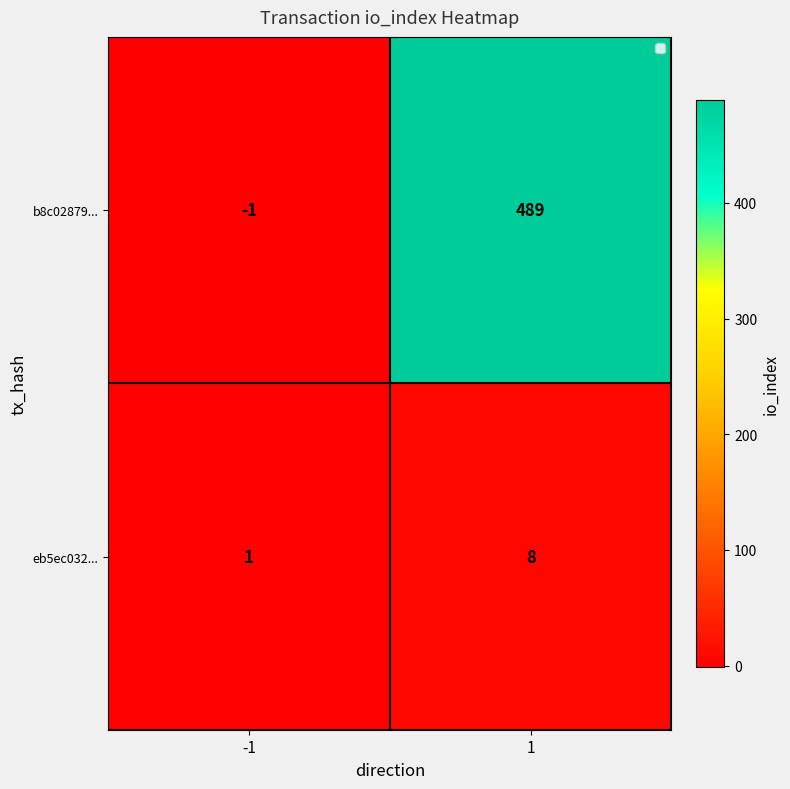

The eb5ec032... series shows 0 at -1. True or false?

False